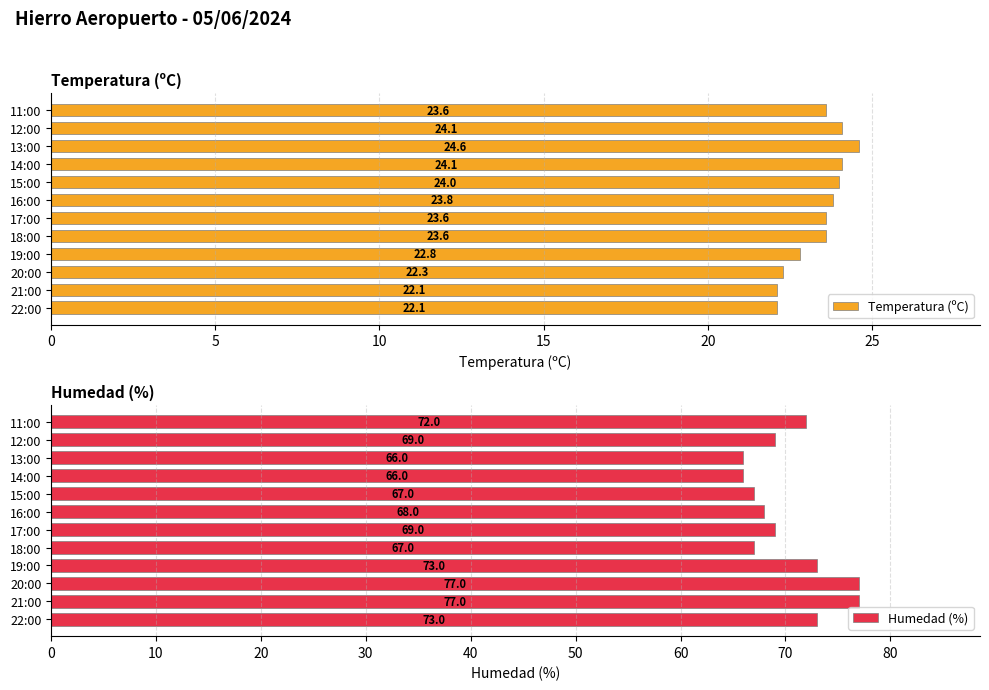

What are all the series names shown in the legend?

Temperatura (ºC), Humedad (%)